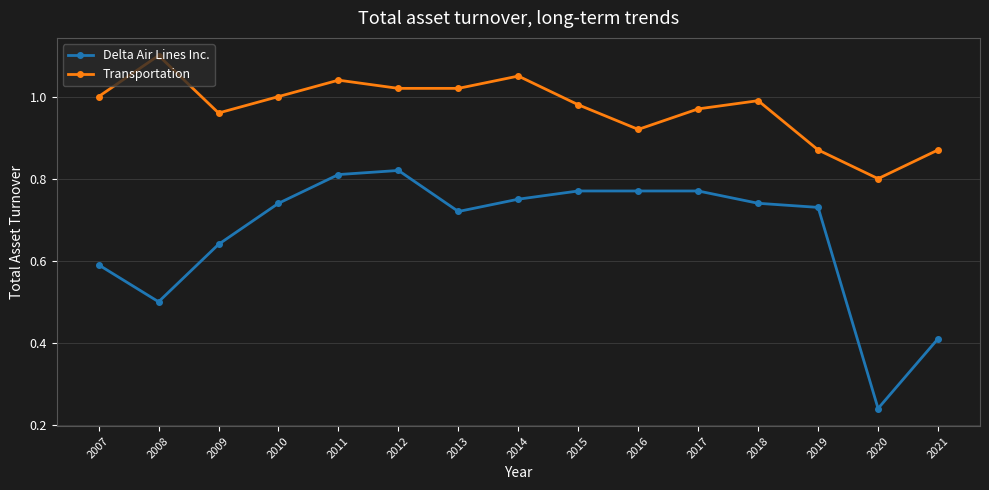

What is the sum of all Transportation values?

14.6